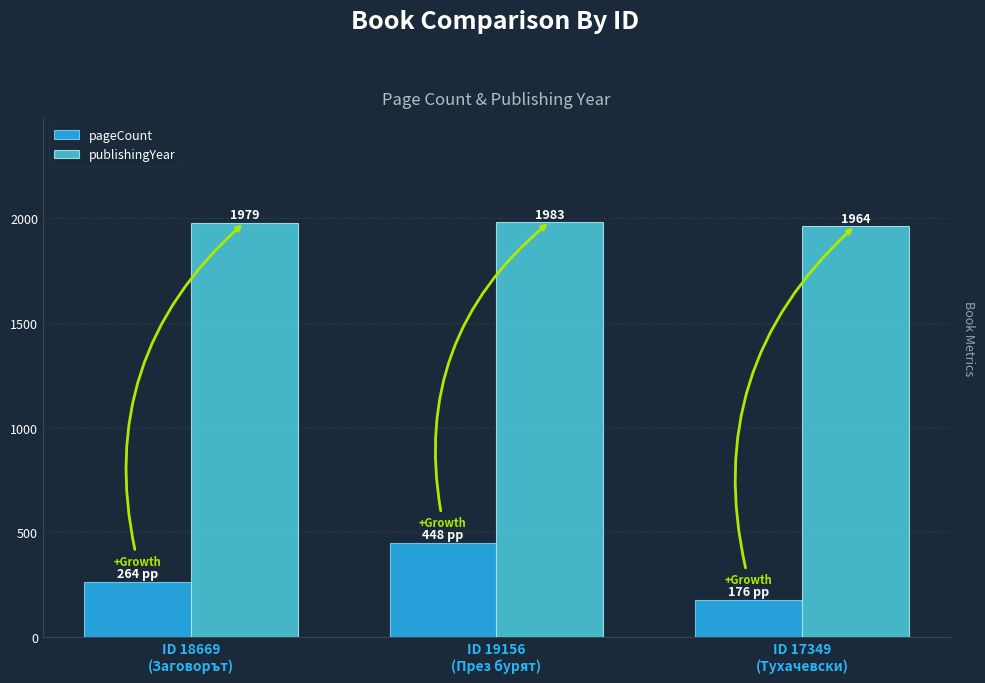

List the series in order of their peak value, lowest first.

pageCount, publishingYear